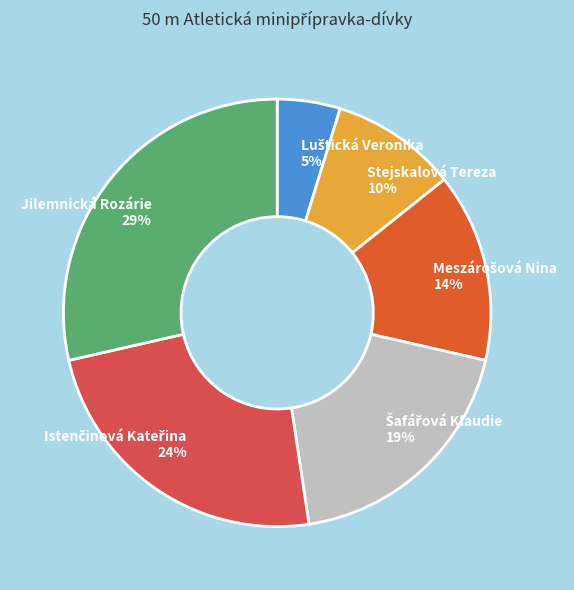

Is there any slice that represents more than half of the pie?

No